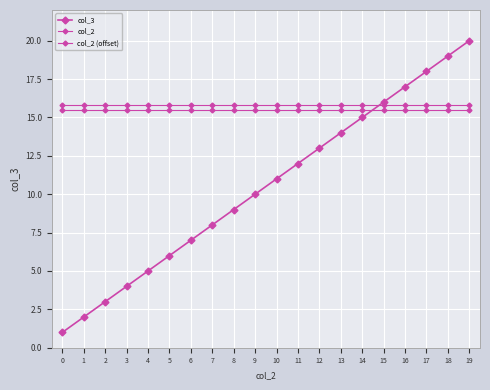

The col_3 series shows 5.0 at 2. True or false?

False